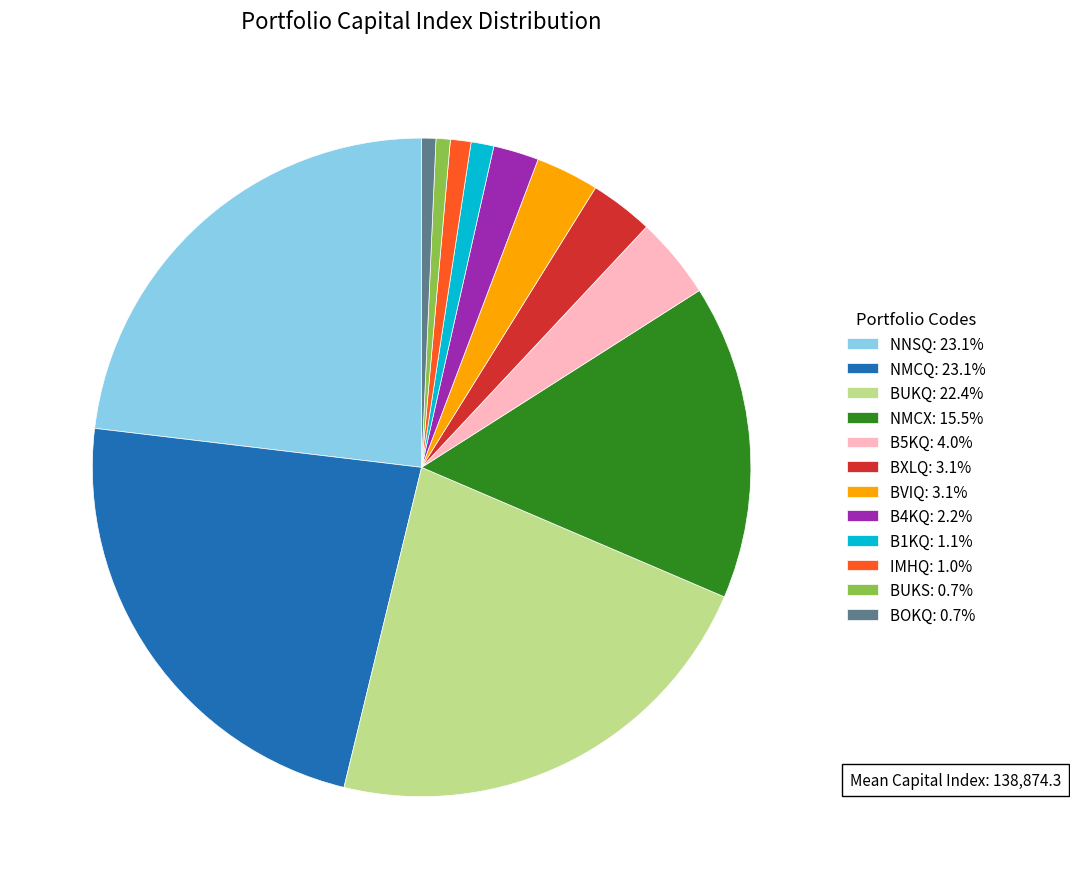

Is there a majority slice in this chart?

No